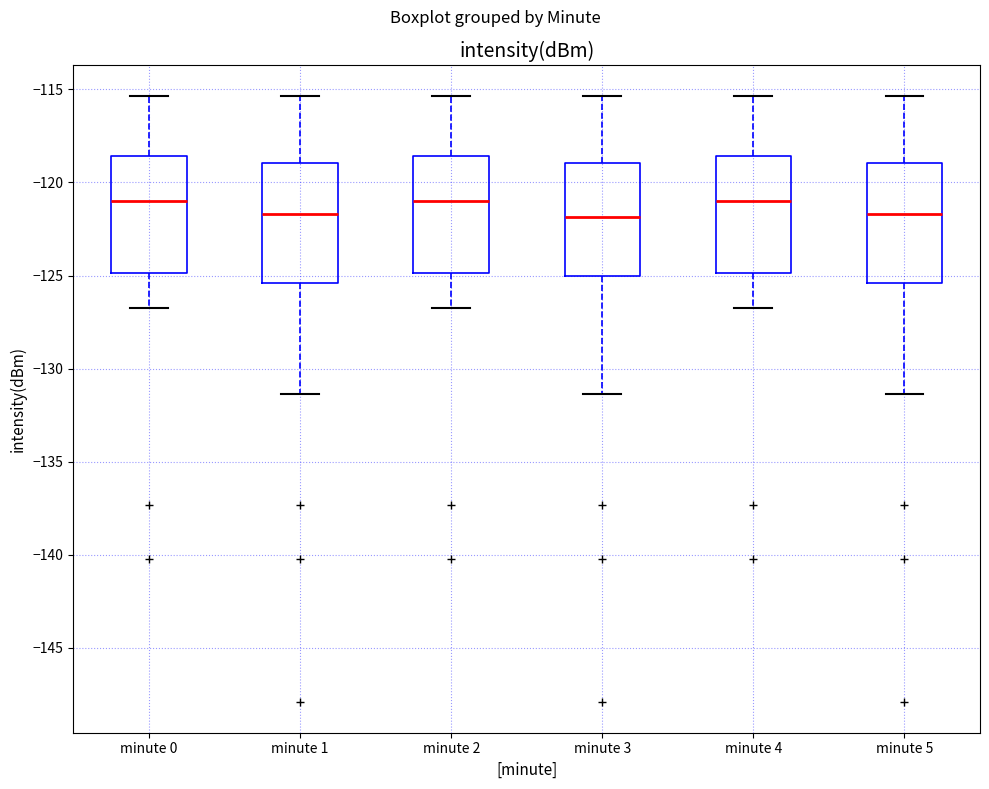

Reading left to right, transcribe this box plot: for each box, give where its median line is, the range the box spans, and where its two whiskers end, as read against the y-axis. The values are not printed on the chart, so give them approximately, as read against the axis.

minute 0: median -121.0, box -125.0 to -118.5, whiskers -127.0 to -115.5
minute 1: median -121.5, box -125.5 to -119.0, whiskers -131.5 to -115.5
minute 2: median -121.0, box -125.0 to -118.5, whiskers -127.0 to -115.5
minute 3: median -122.0, box -125.0 to -119.0, whiskers -131.5 to -115.5
minute 4: median -121.0, box -125.0 to -118.5, whiskers -127.0 to -115.5
minute 5: median -121.5, box -125.5 to -119.0, whiskers -131.5 to -115.5